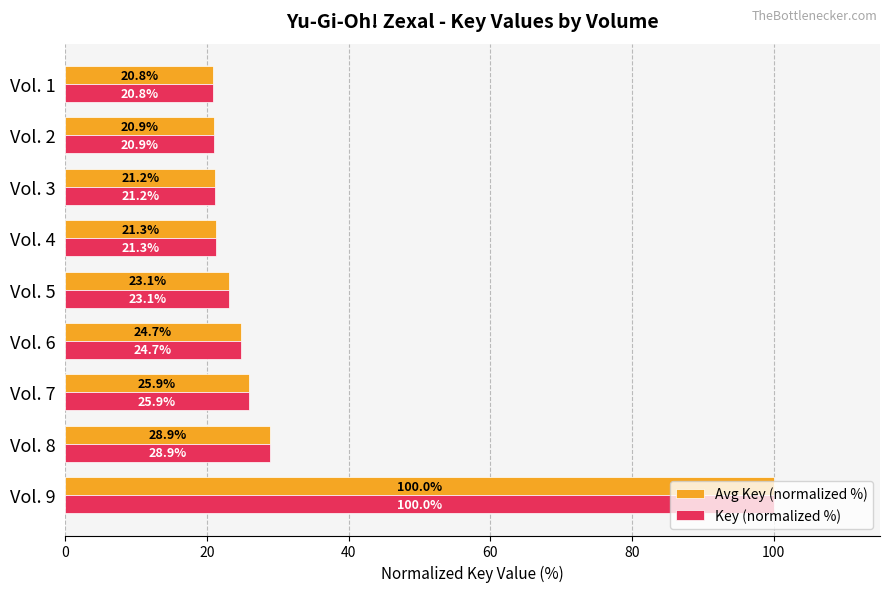

Where is Avg Key (normalized %) nearest to the value 60?

Vol. 8